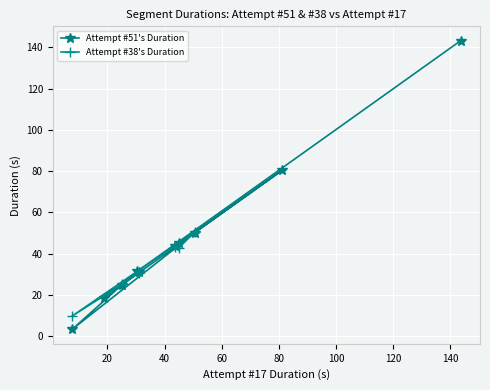

How many data points in Attempt #51's Duration are above 43?

5